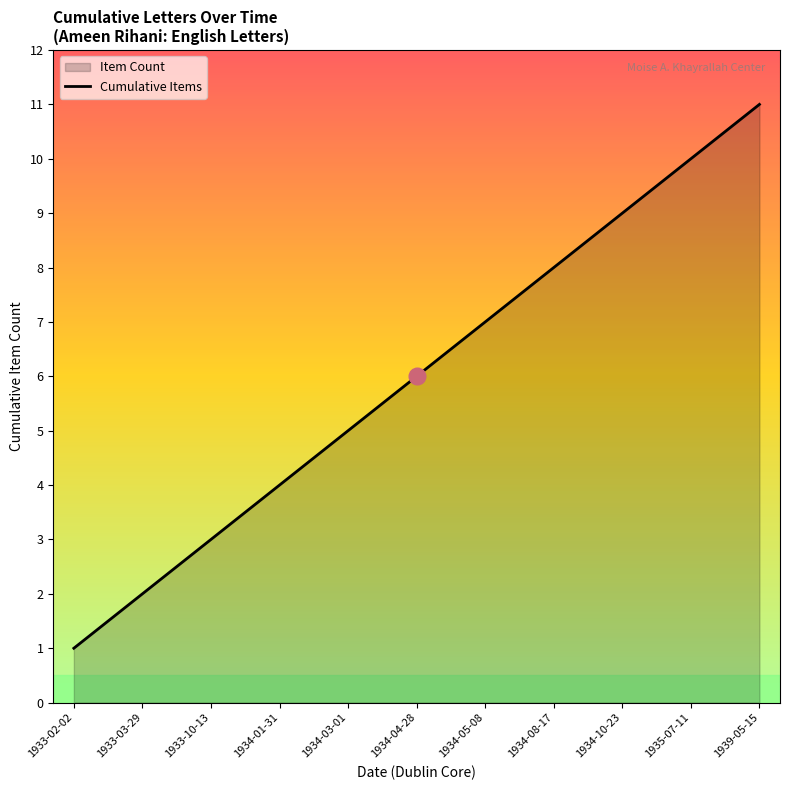

Reading left to right, list all the values displayed in this chart.

1	2	3	4	5	6	7	8	9	10	11